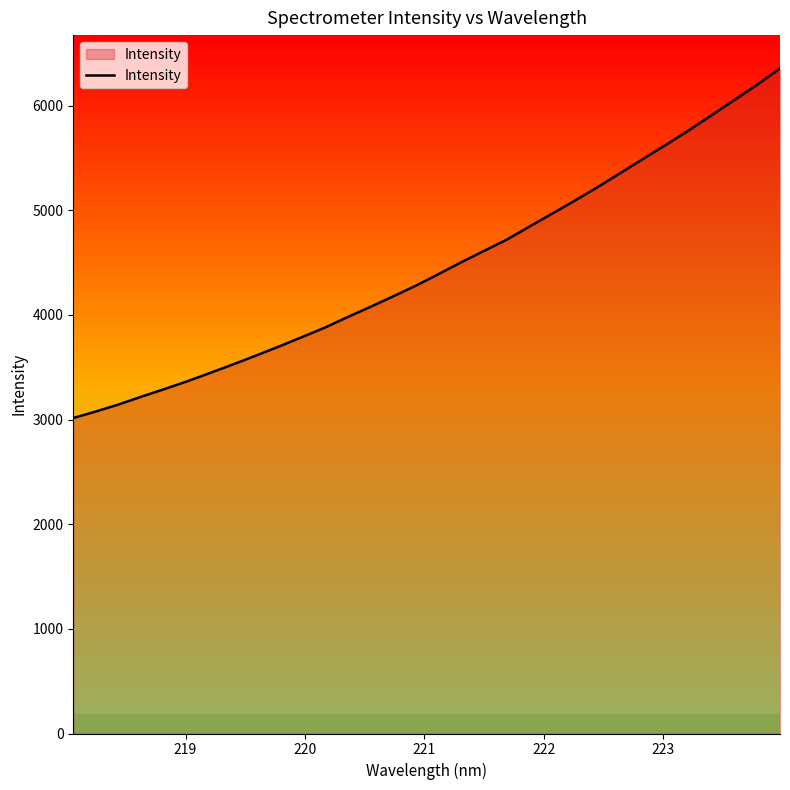

What is the greatest value displayed?

6357.2